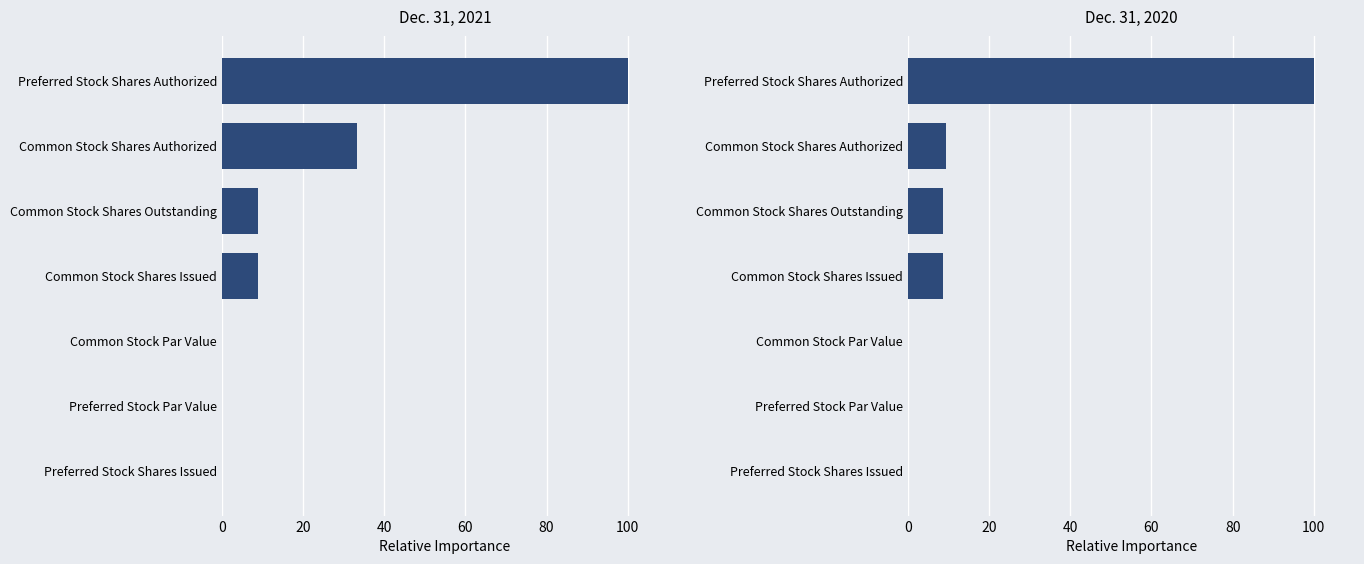

How many values in the Dec. 31, 2020 series are below 8?

3